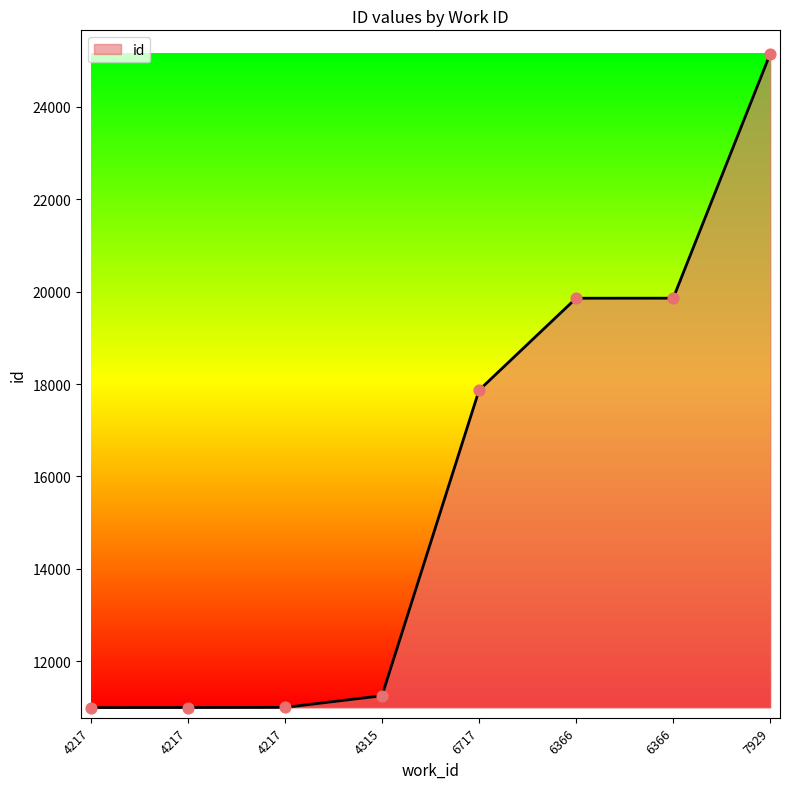

Approximately how many times larger is the value at 4315 compared to 6717?

0.6